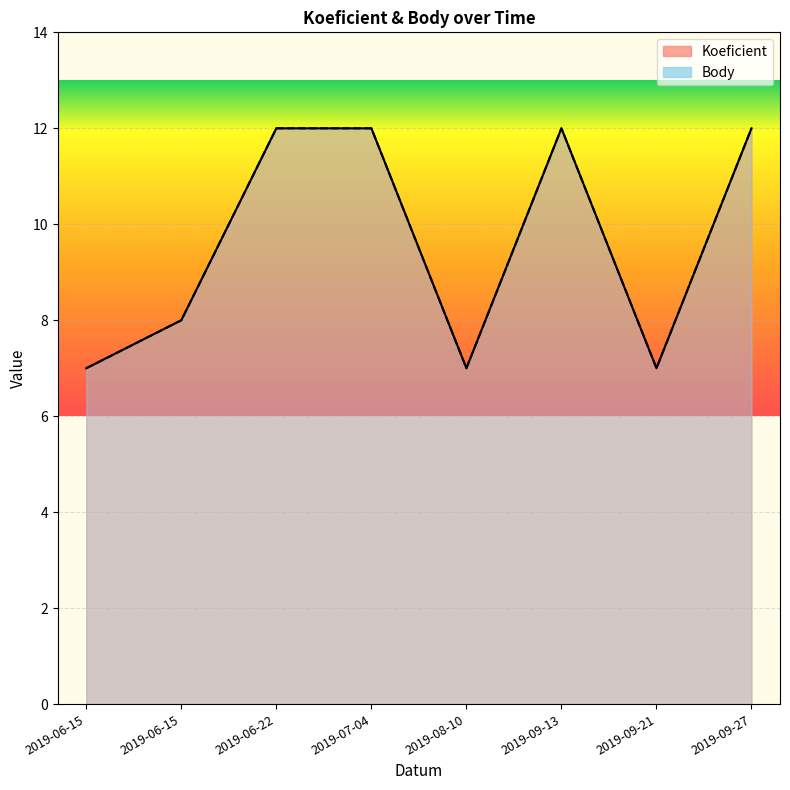

What is the difference between the maximum and minimum values in the Koeficient series?

5